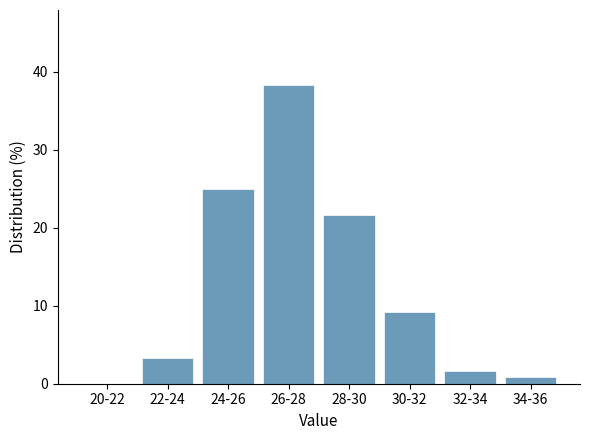

Reading right to left, list all the values displayed in this chart.

34-36=0.8	32-34=1.7	30-32=9.2	28-30=21.7	26-28=38.3	24-26=25.0	22-24=3.3	20-22=0.0